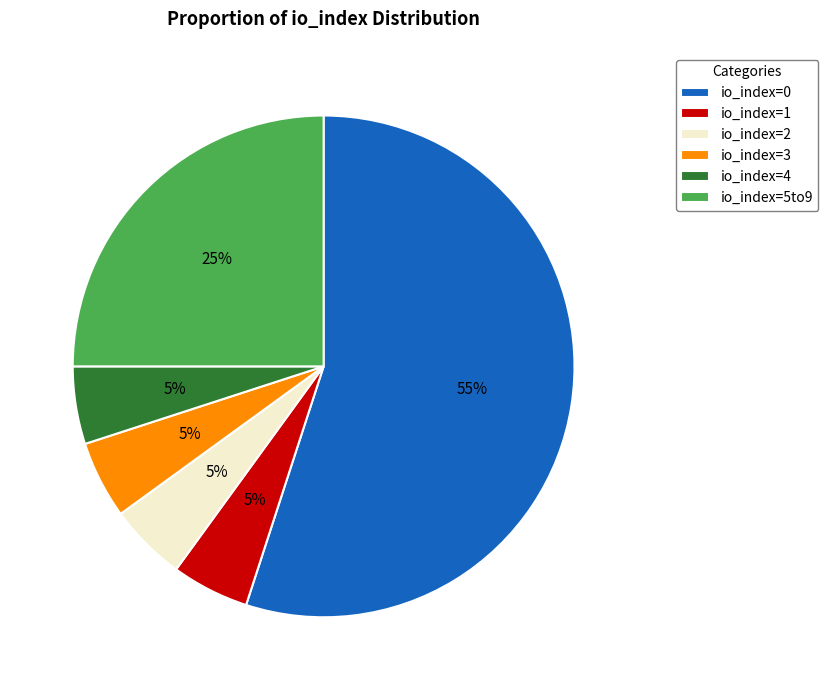

Which slice is the largest?

io_index=0